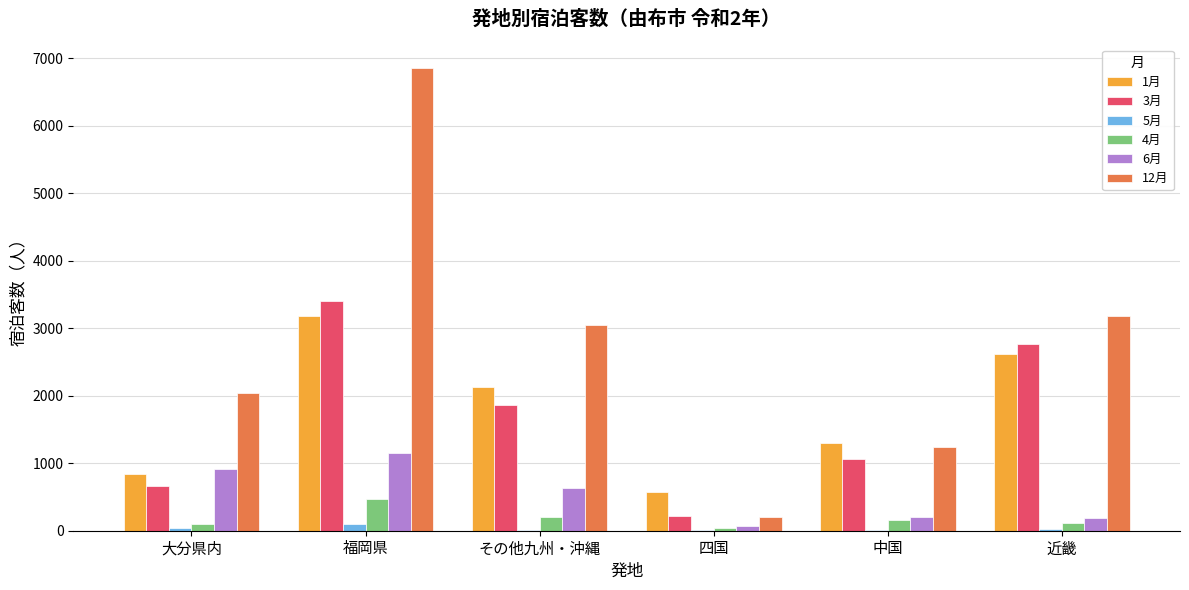

True or false: 1月 has a value of 791 at 福岡県.

False